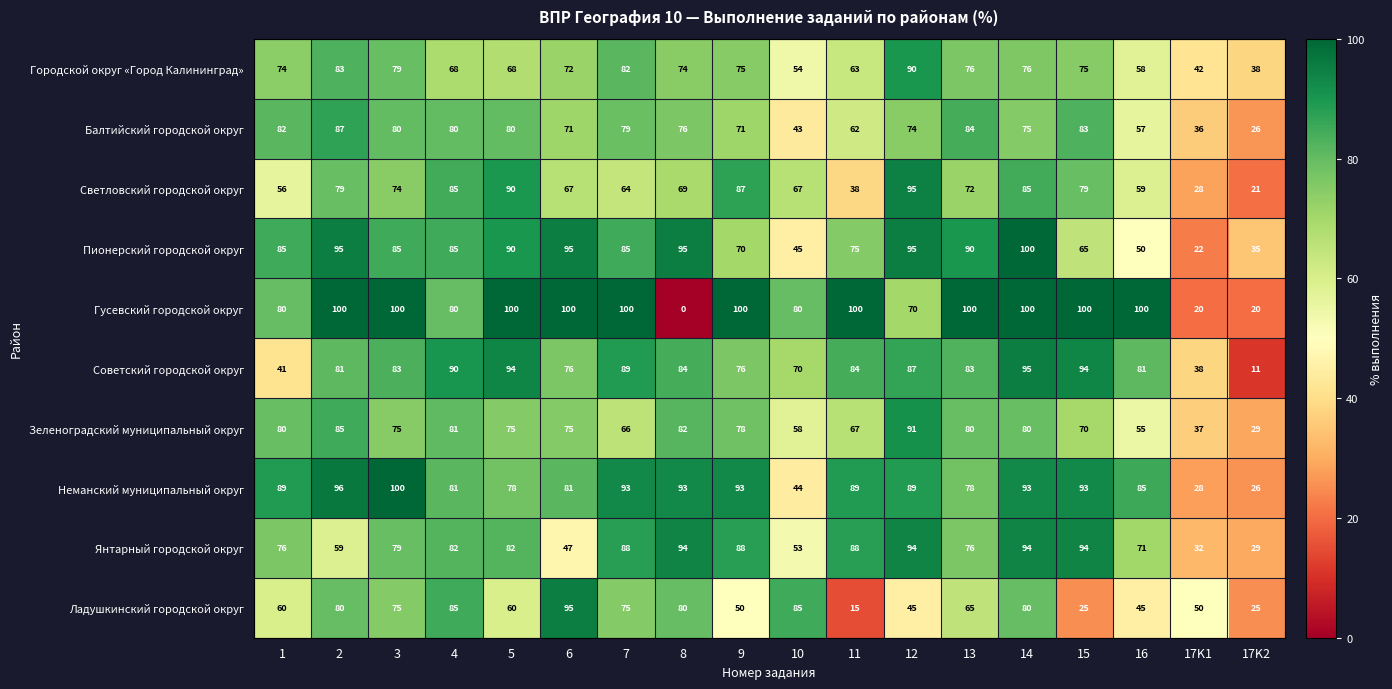

What is the difference between the second highest and minimum values in the Янтарный городской округ series?

65